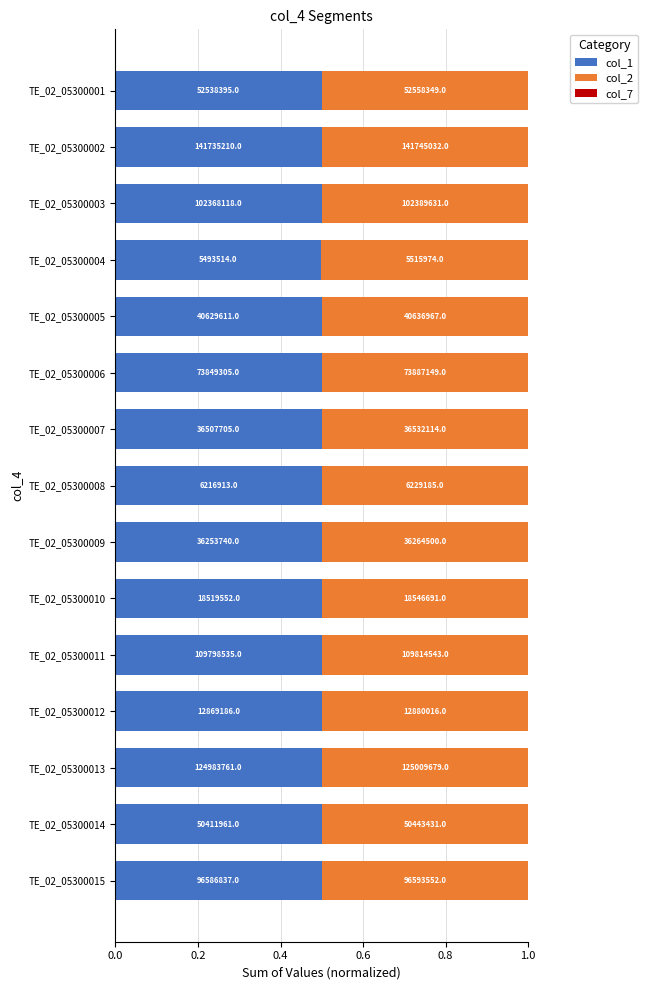

How many col_2 values are between 0 and 1?

15